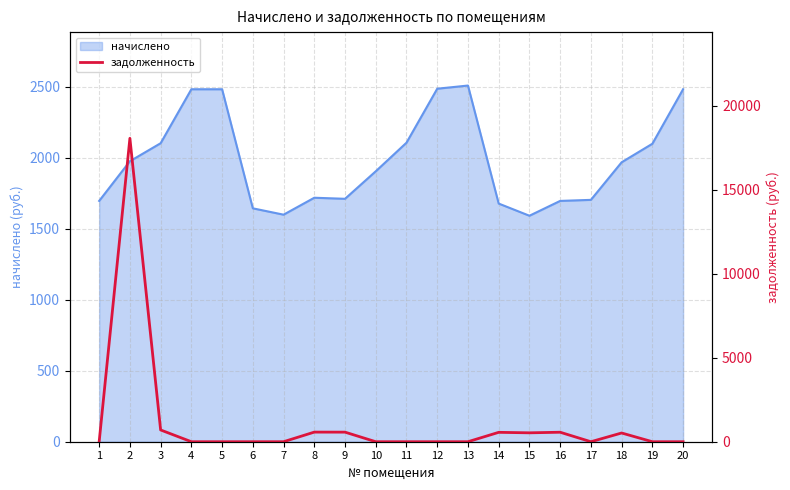

What is the maximum value for начислено?

2507.6